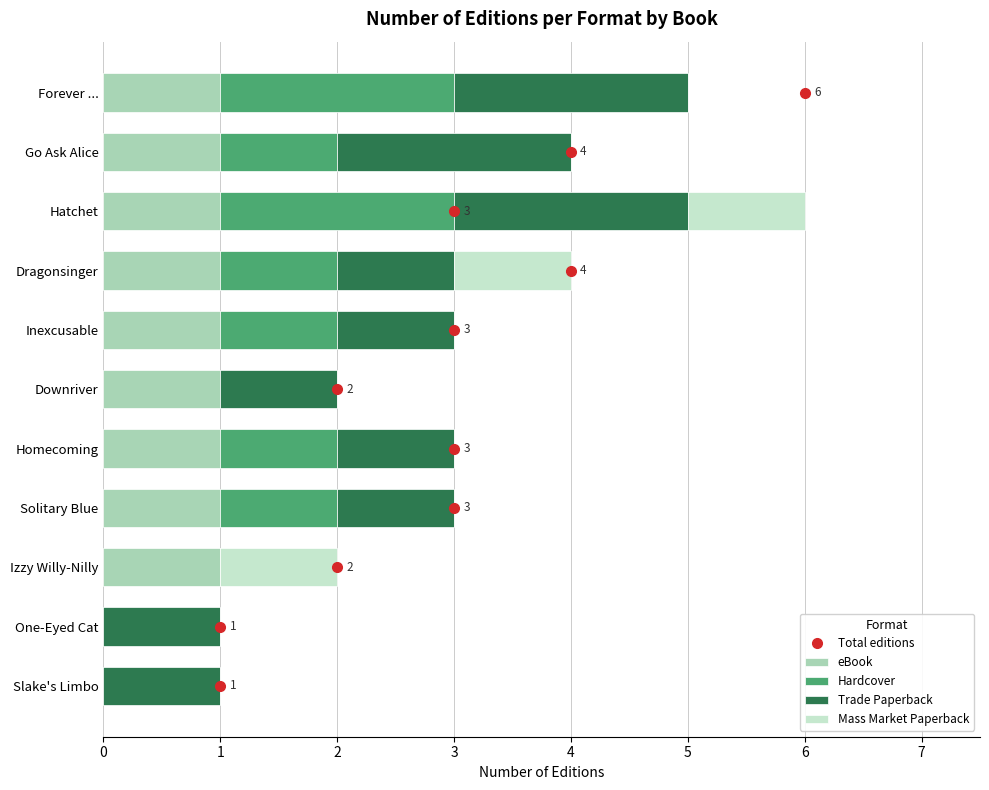

The eBook series shows 0 at One-Eyed Cat. True or false?

True